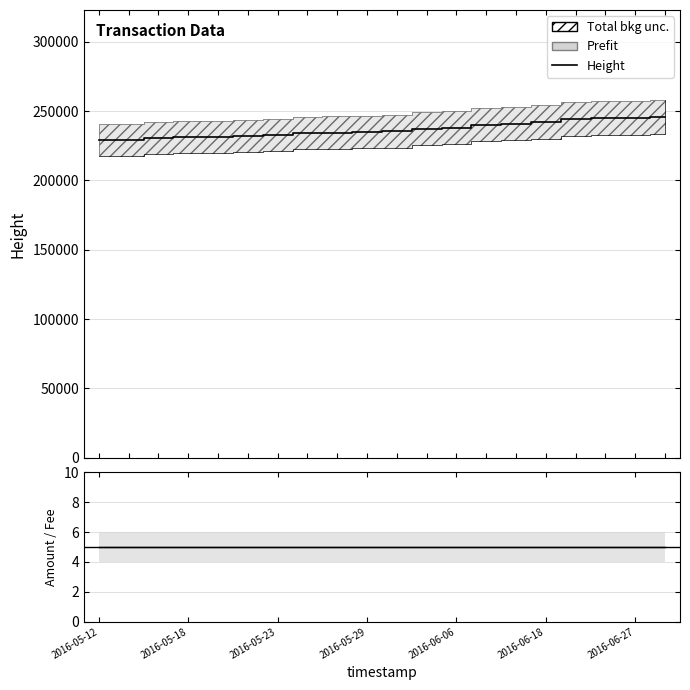

What is the label of the 19th point from the right?

2016-05-13